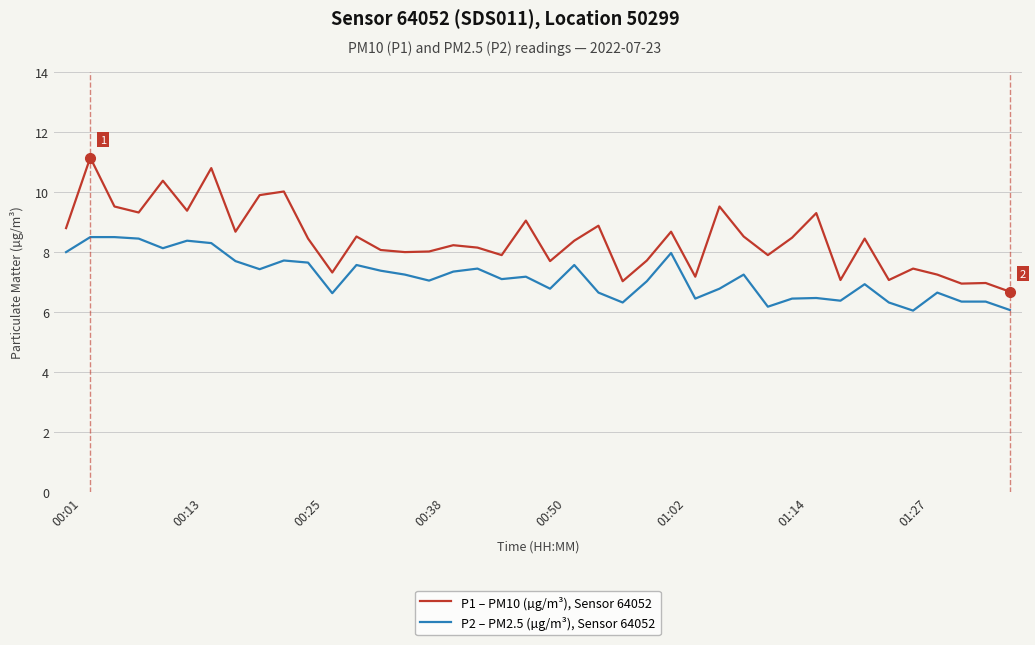

True or false: P2 – PM2.5 (µg/m³), Sensor 64052 has more than 2 interior local peaks.

True